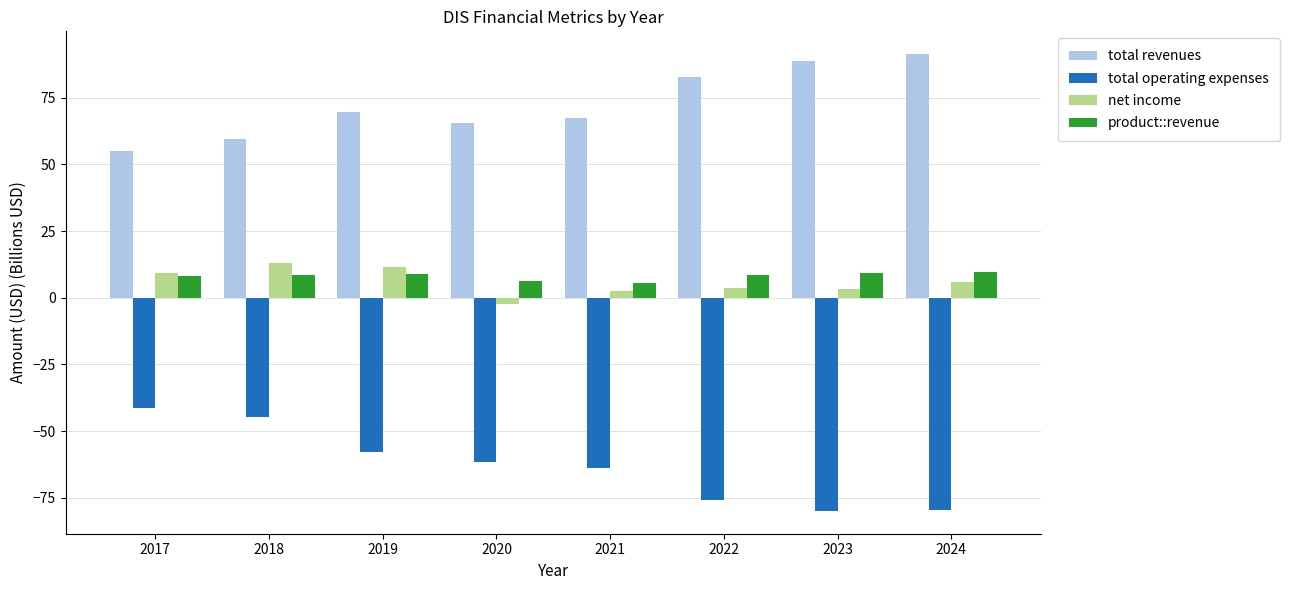

What is the value of the total operating expenses bar at the 7th from the left?

-79.9